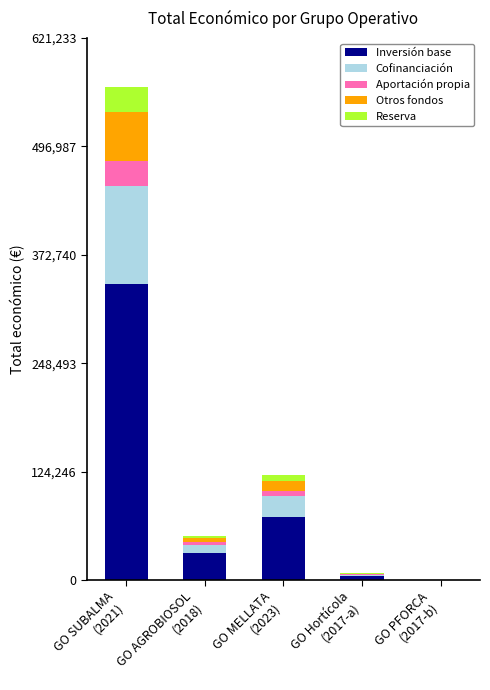

What is the sum of all Inversión base values?

446212.2